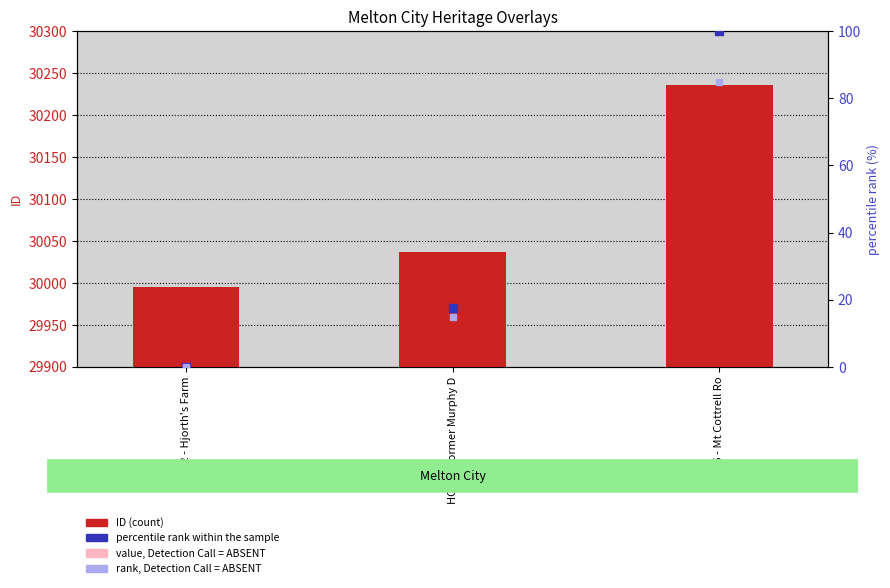

Reading right to left, list all the values displayed in this chart.

ID: 30236.0	30037.0	29995.0
value, Detection Call = ABSENT: 29328.9	29135.9	29095.1
percentile rank within the sample: 100.0	17.4	0.0
rank, Detection Call = ABSENT: 85.0	14.8	0.0